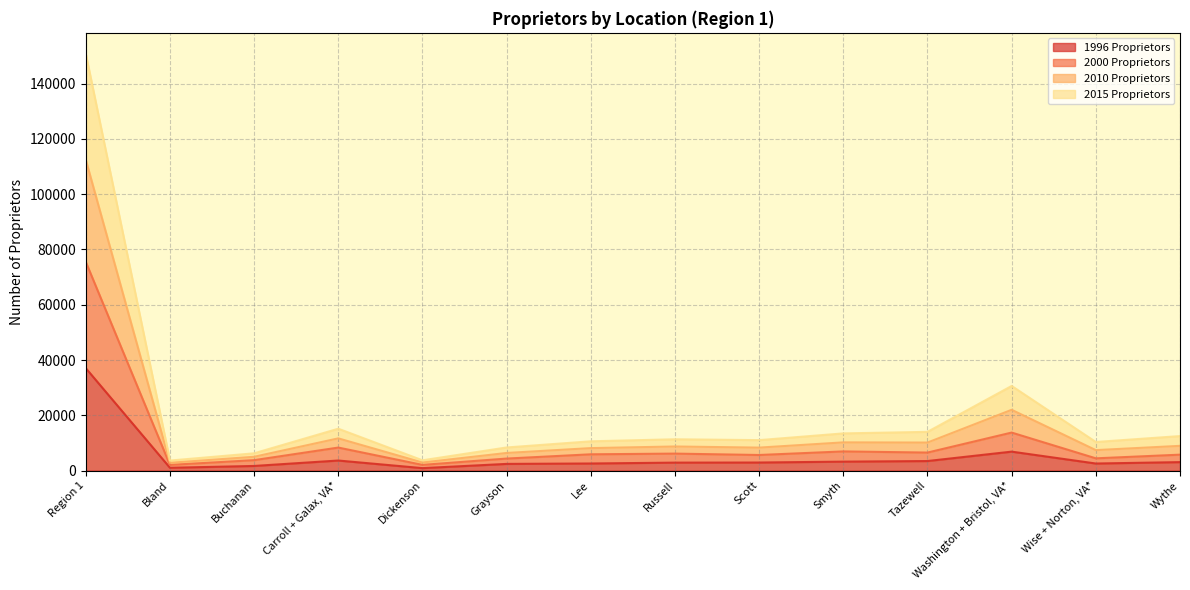

What is the total value across all series at Carroll + Galax, VA*?

15139